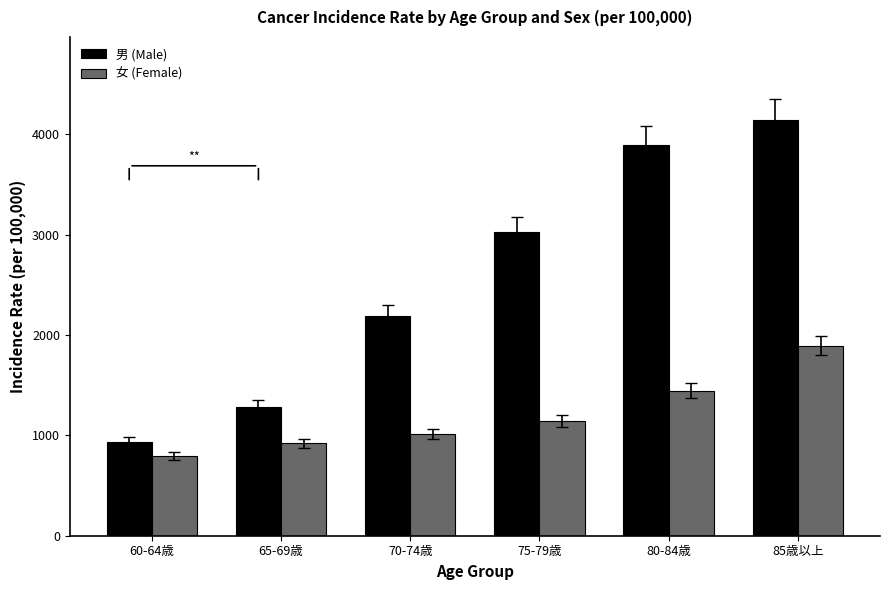

Rank the series by their maximum value, from highest to lowest.

男 (Male), 女 (Female)